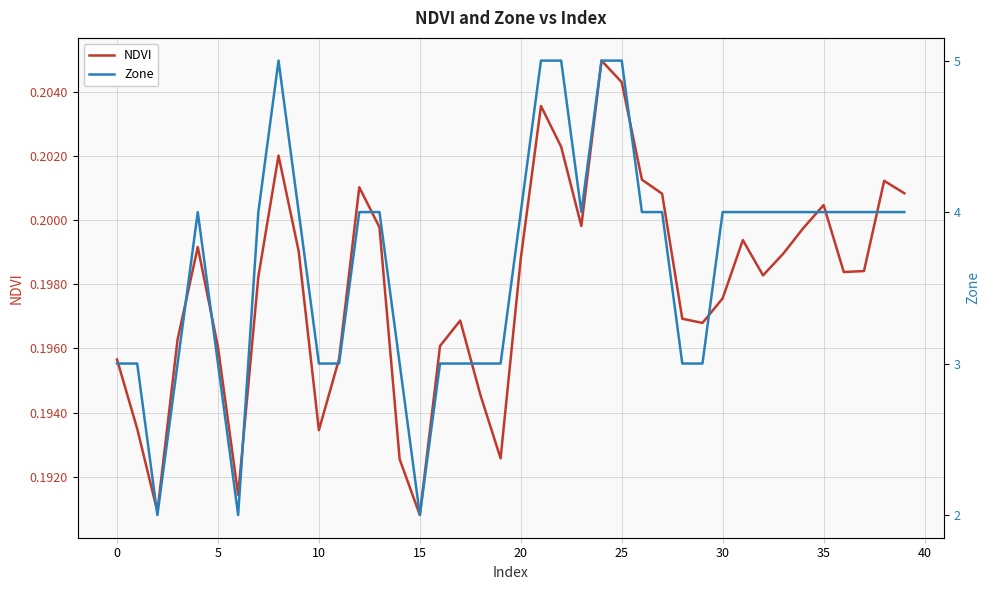

Rank the series by their average value, from highest to lowest.

Zone, NDVI